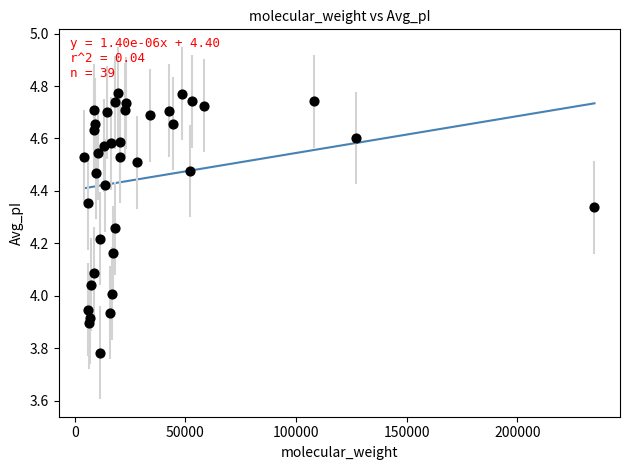

What is the range of Y values (max minus min)?

1.0